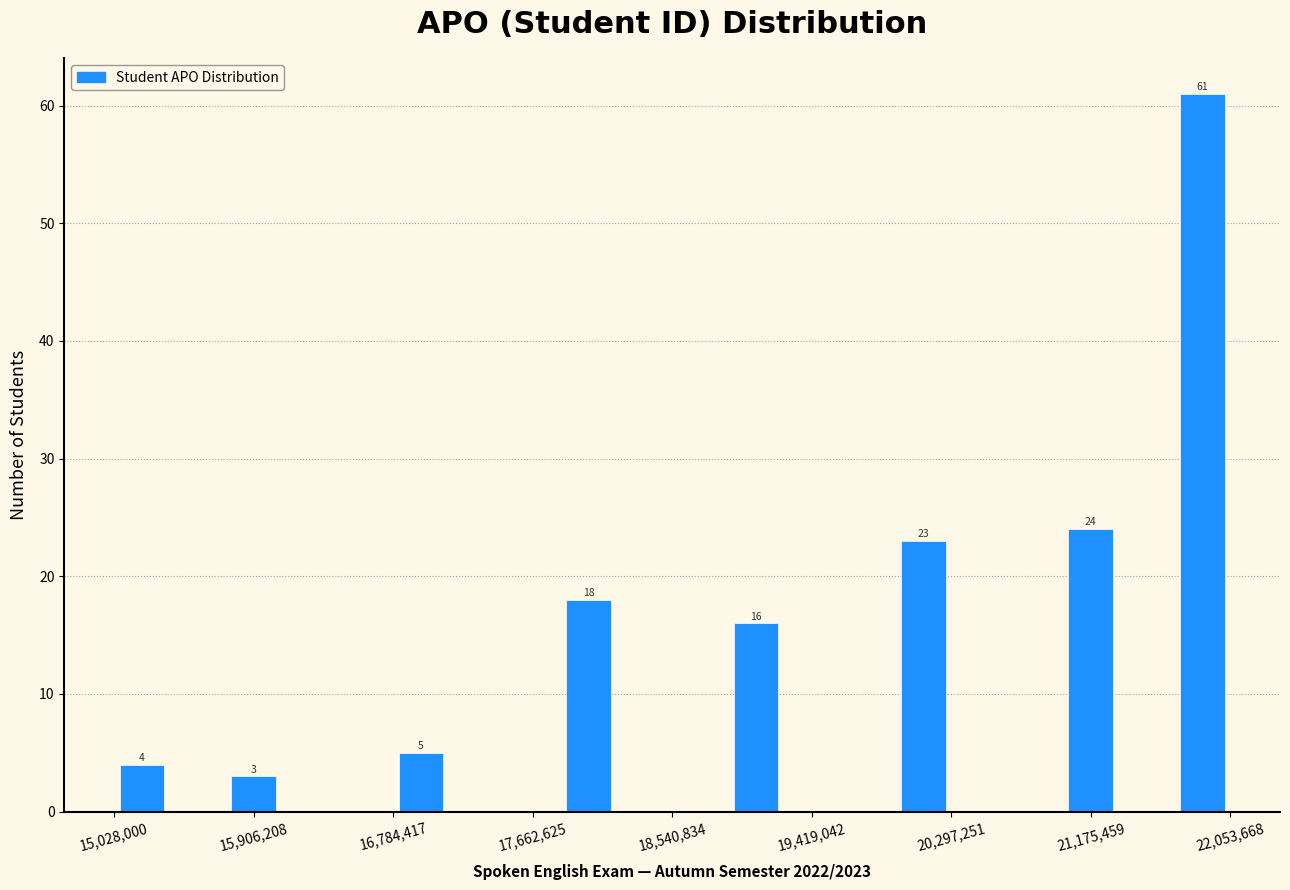

Read against the x-axis, roughly where is the centre of the tallest bar?

21900000